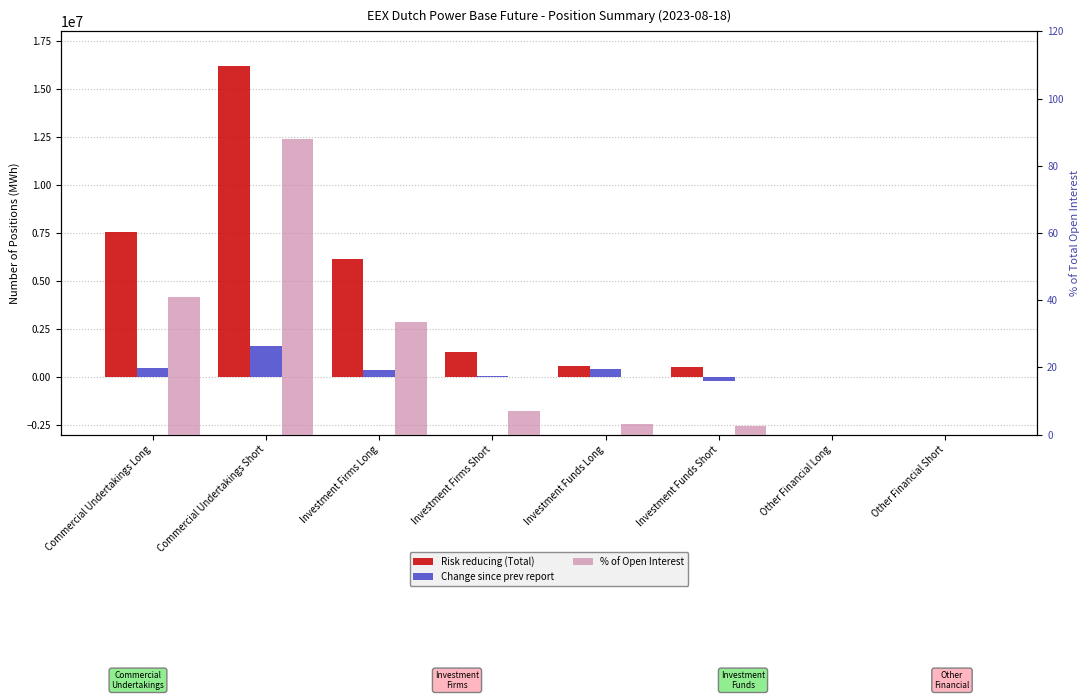

What is the value of the % of Open Interest bar at the 6th from the left?

2.7